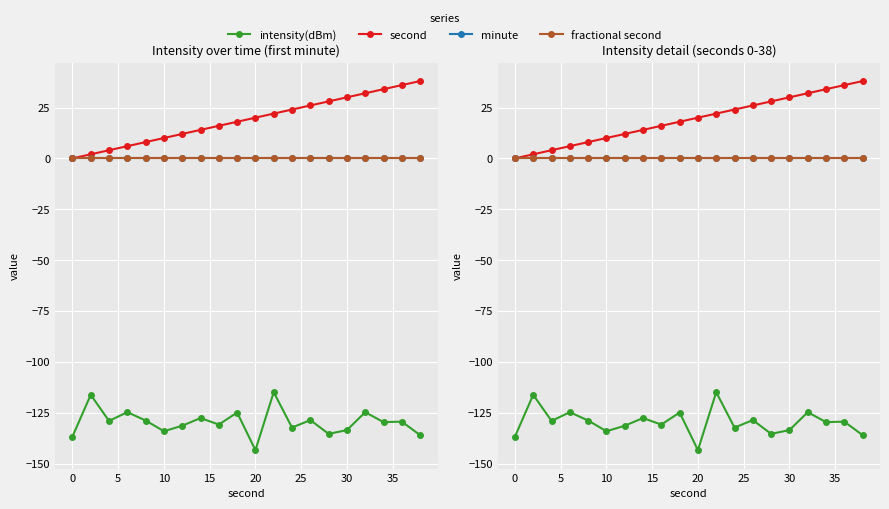

What is the value of the intensity(dBm) point at the 18th from the left?

-129.6